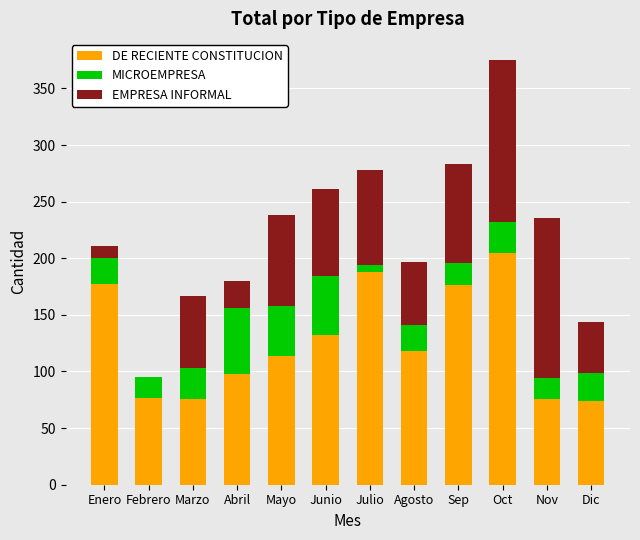

What is the highest value of the DE RECIENTE CONSTITUCION series?

205